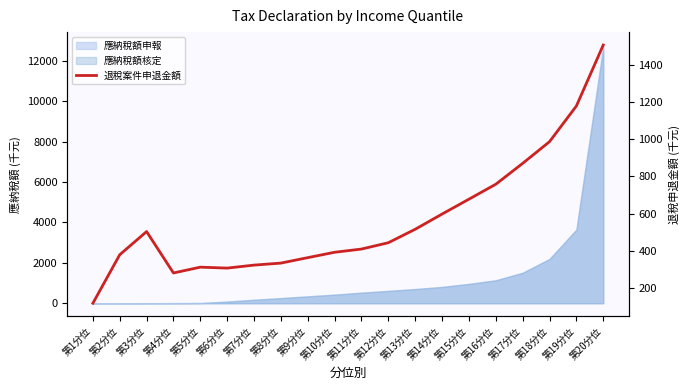

Reading right to left, transcribe all the data shown in this chart.

第20分位=1506.1	第19分位=1178.8	第18分位=987.1	第17分位=870.5	第16分位=758.5	第15分位=678.2	第14分位=598.3	第13分位=516.6	第12分位=444.4	第11分位=410.3	第10分位=393.0	第9分位=364.1	第8分位=334.9	第7分位=324.0	第6分位=308.0	第5分位=313.0	第4分位=281.8	第3分位=504.1	第2分位=379.8	第1分位=119.0